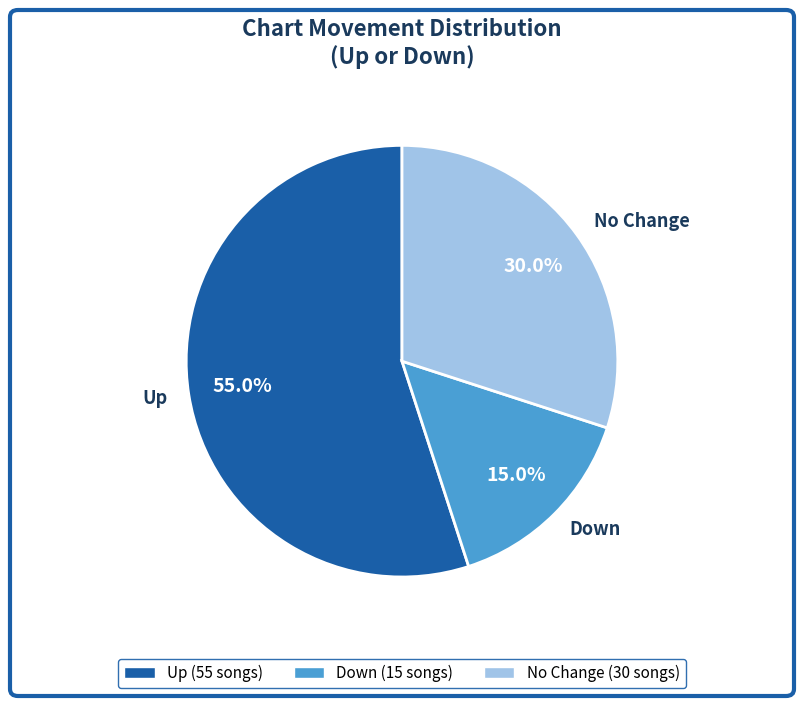

How many slices are in this pie chart?

3